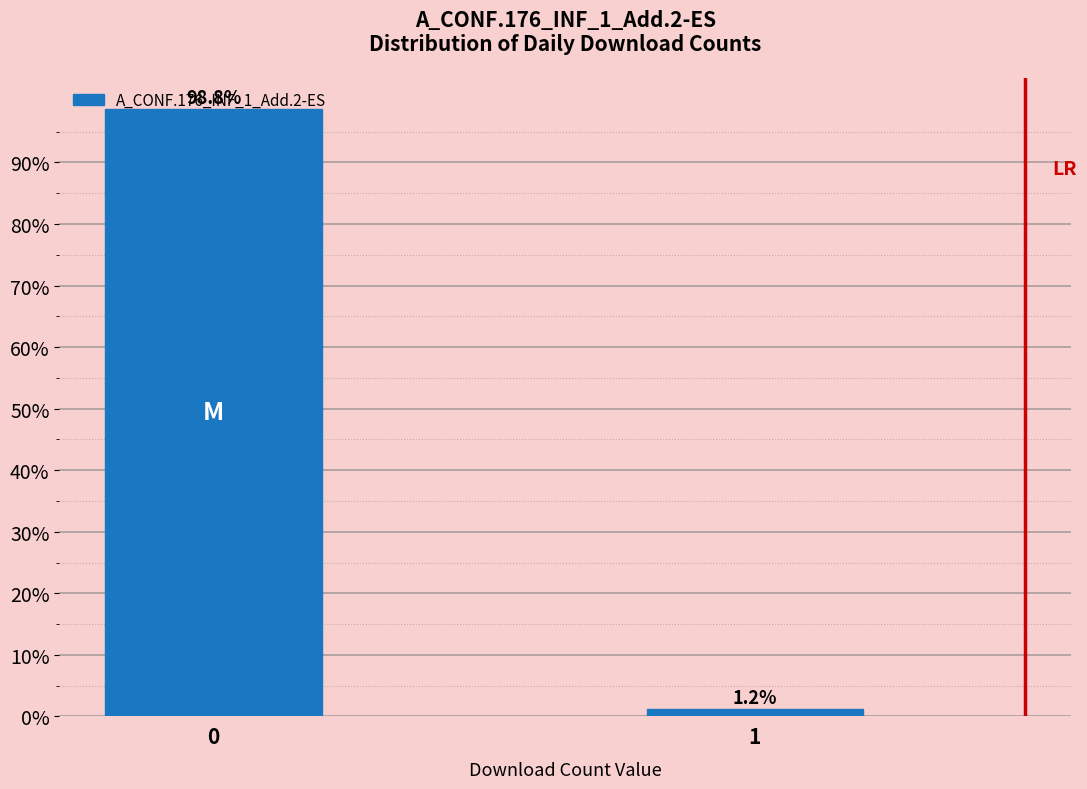

The chart shows a value of 98.8 at 0. True or false?

True